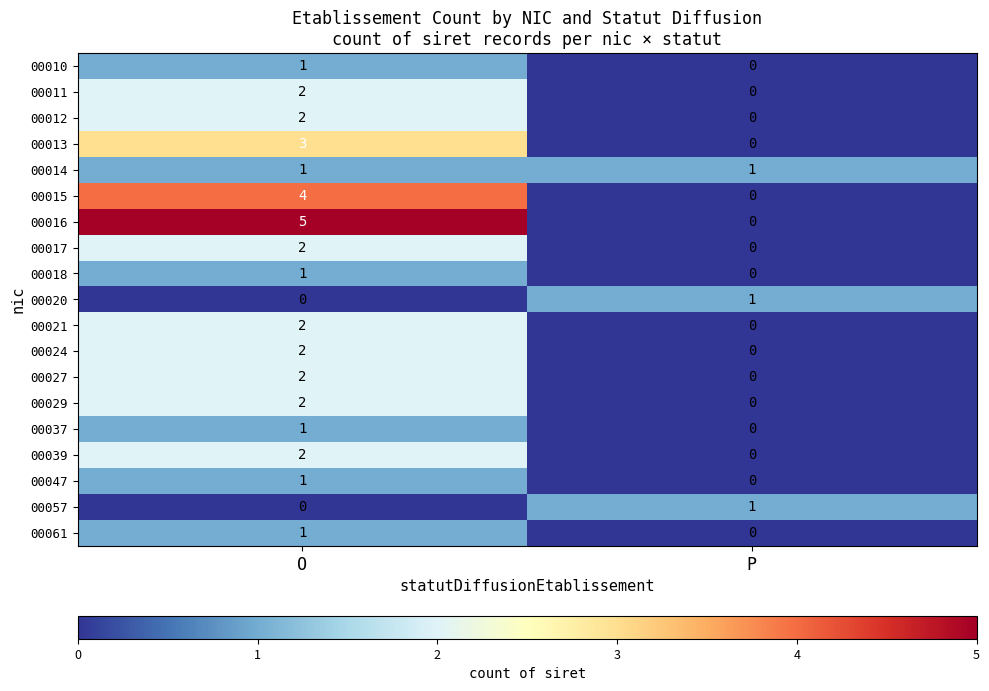

At how many categories does at least one series exceed 3?

1